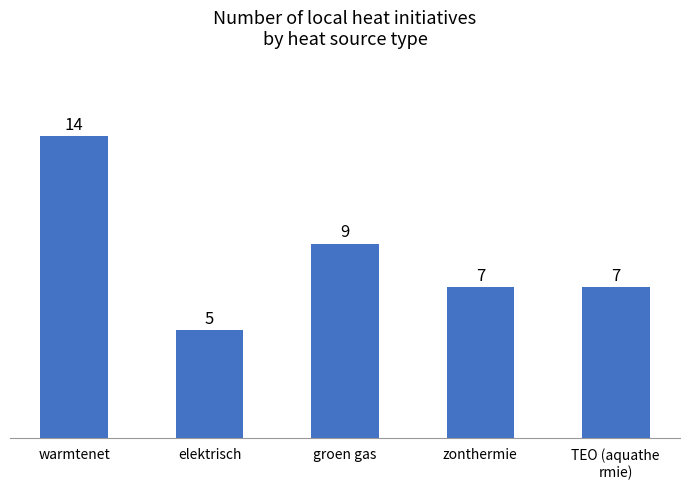

What is the value of the 2nd bar from the left?

5